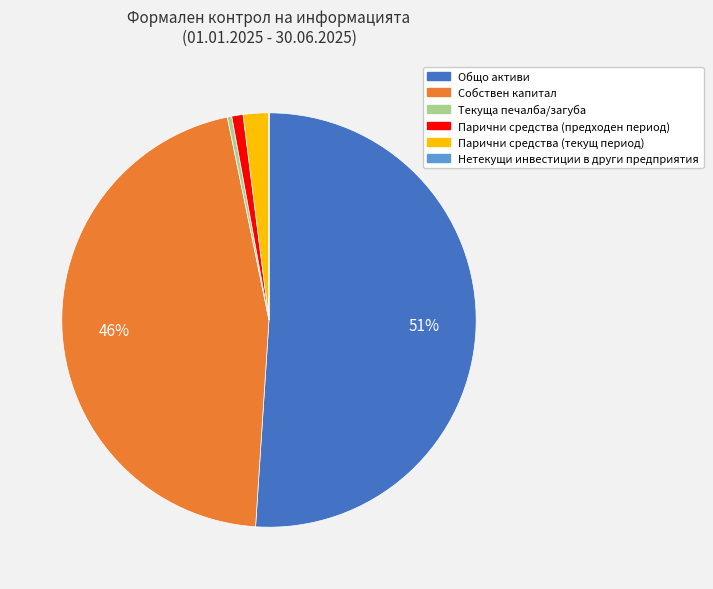

What is the ratio of the value at Общо активи to the value at Текуща печалба/загуба?

148.0